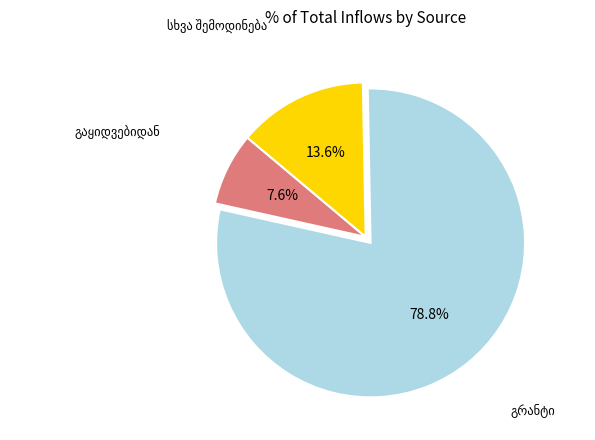

Does any single category account for the majority?

Yes